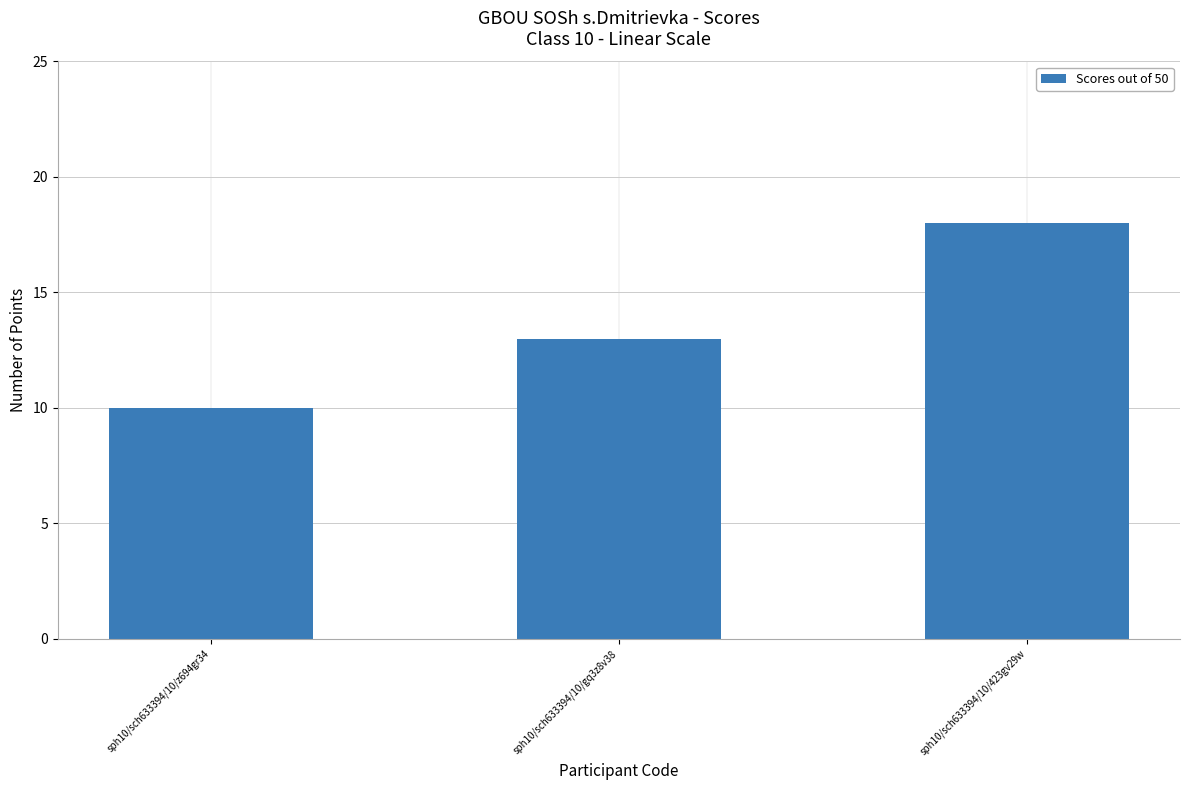

The chart shows a value of 10 at sph10/sch633394/10/z694gr34. True or false?

True